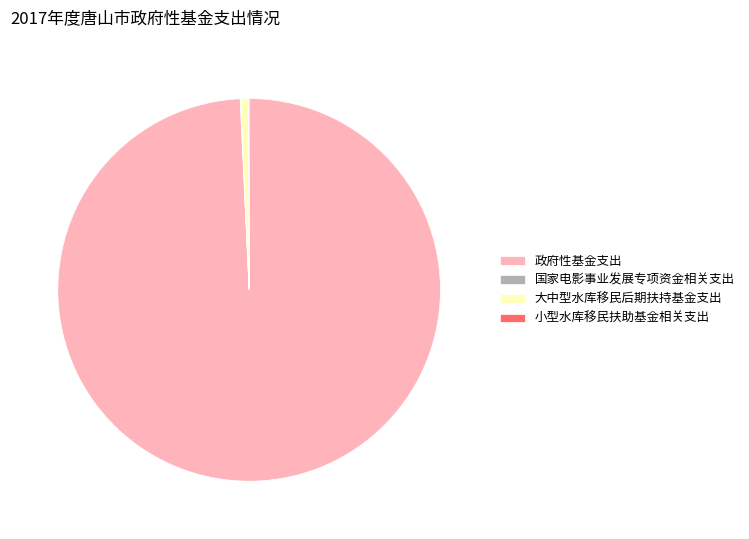

Is it true that 大中型水库移民后期扶持基金支出 is 1% of the pie?

True